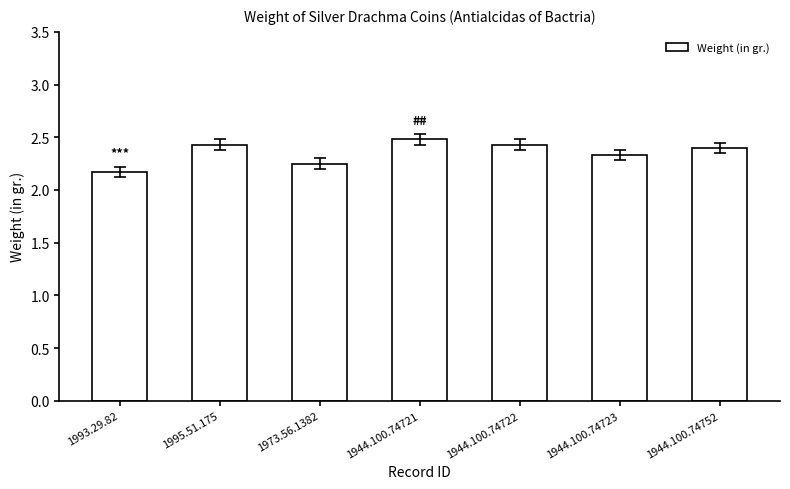

Count the number of data series in this chart.

1